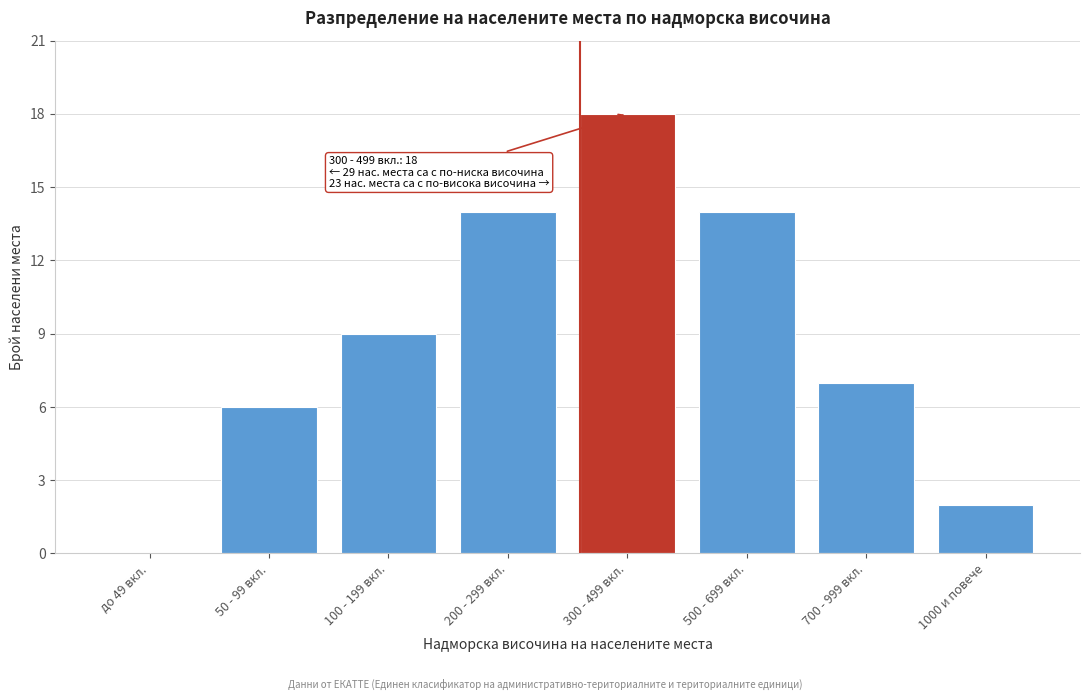

Reading right to left, list all the values displayed in this chart.

1000 и повече=2	700 - 999 вкл.=7	500 - 699 вкл.=14	300 - 499 вкл.=18	200 - 299 вкл.=14	100 - 199 вкл.=9	50 - 99 вкл.=6	до 49 вкл.=0